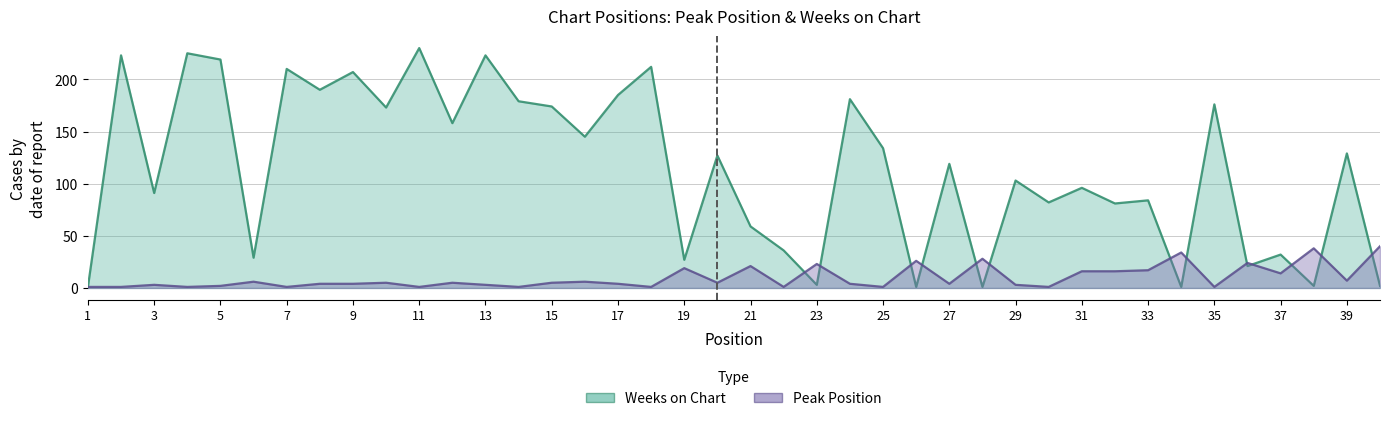

Which category has the lowest value across all series?

1